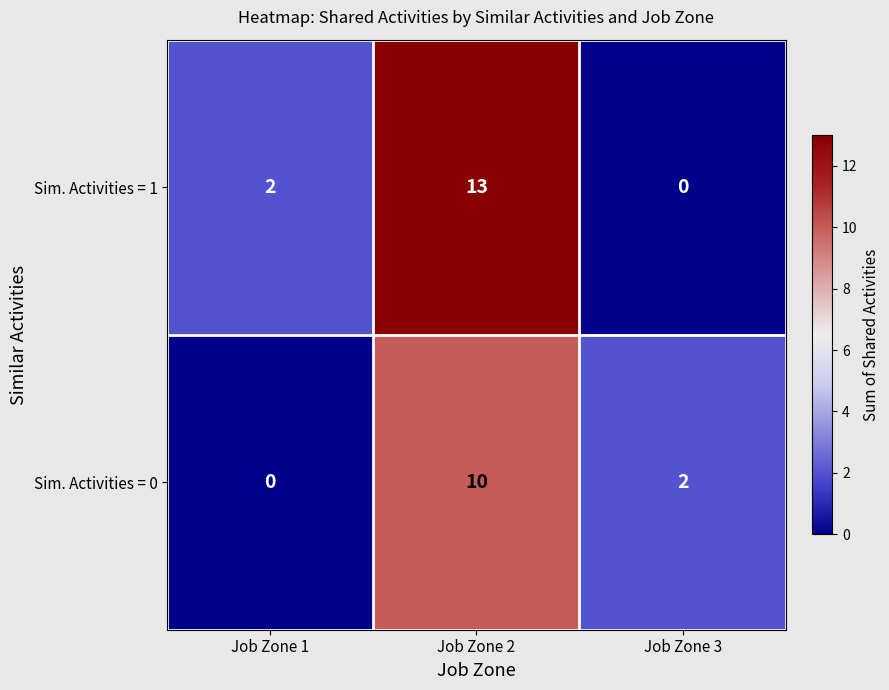

What is the difference between the highest and lowest values at Job Zone 2?

3